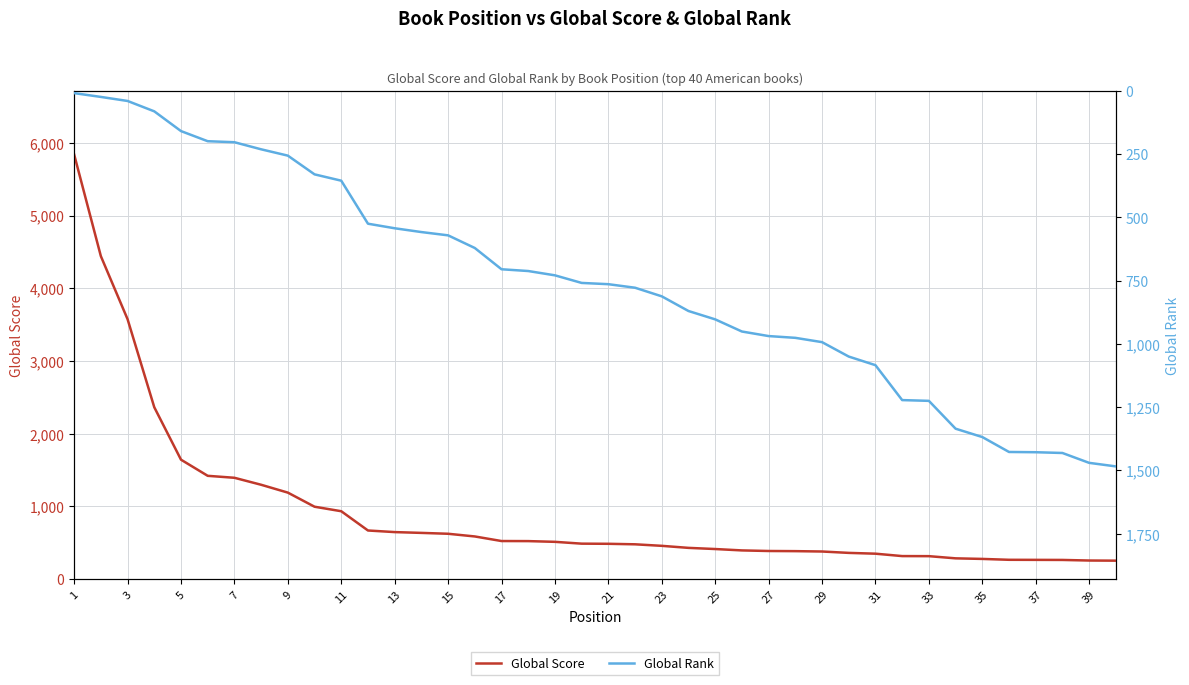

What is the maximum value shown in the chart?

5839